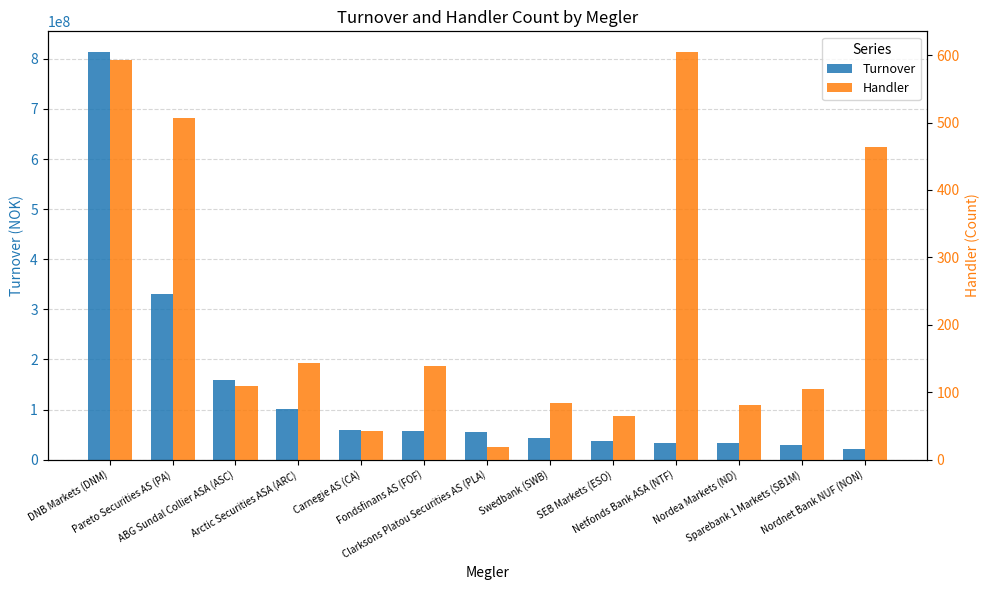

What is the spread (max minus min) of values at Carnegie AS (CA)?

59337694.5